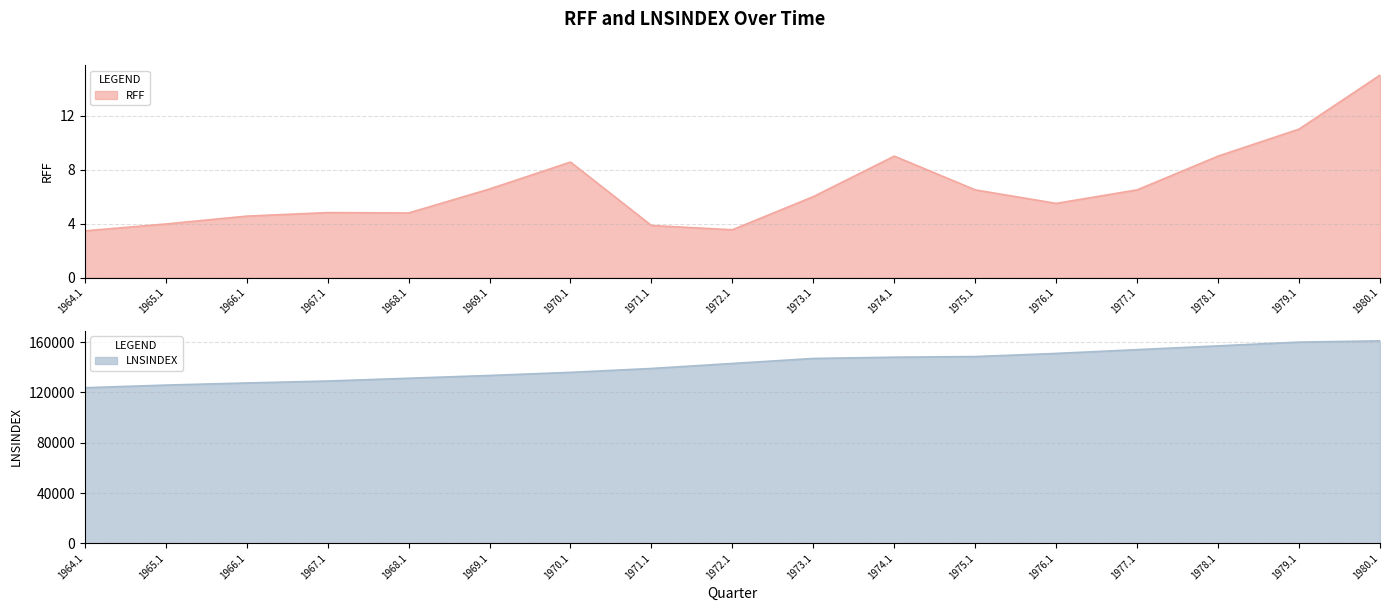

What is the greatest value displayed?

161000.0